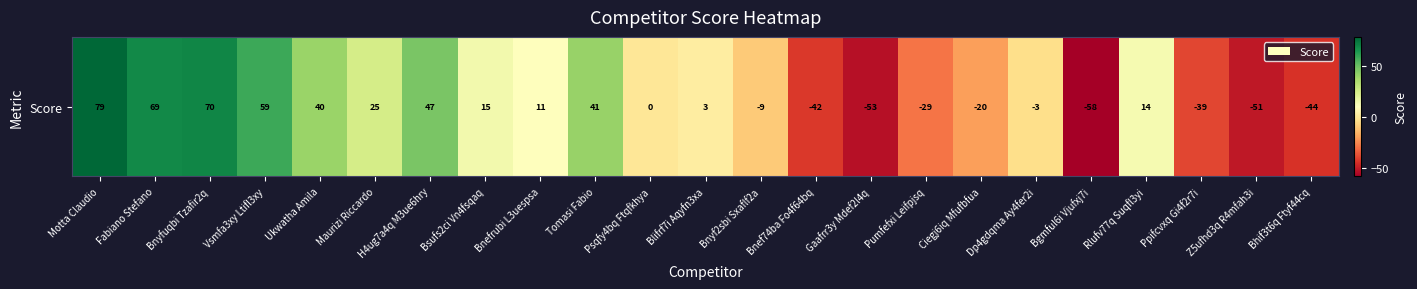

Reading left to right, list all the values displayed in this chart.

79	69	70	59	40	25	47	15	11	41	0	3	-9	-42	-53	-29	-20	-3	-58	14	-39	-51	-44